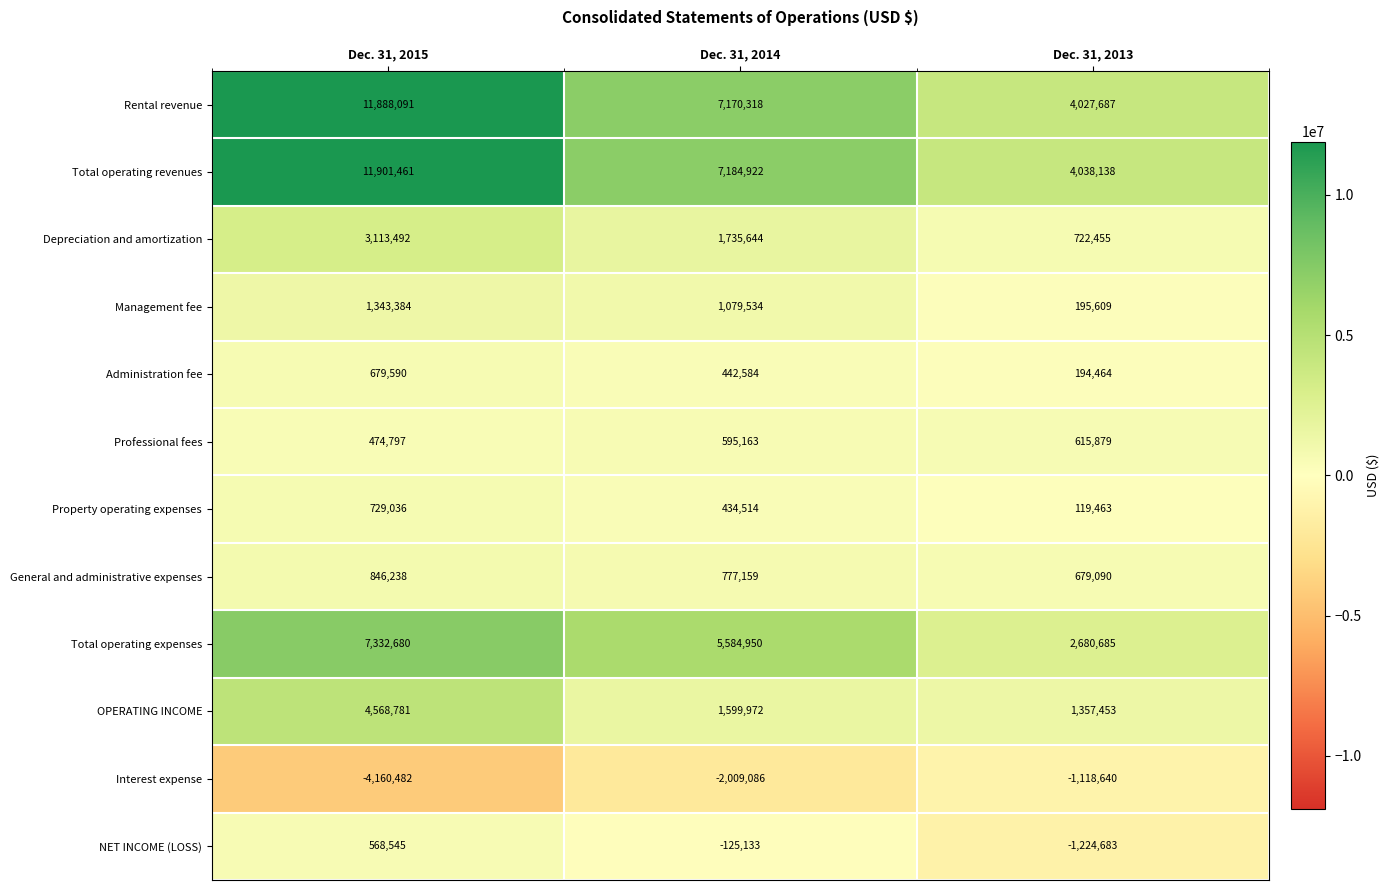

What is the difference between the Administration fee values at Dec. 31, 2014 and Dec. 31, 2015?

237006